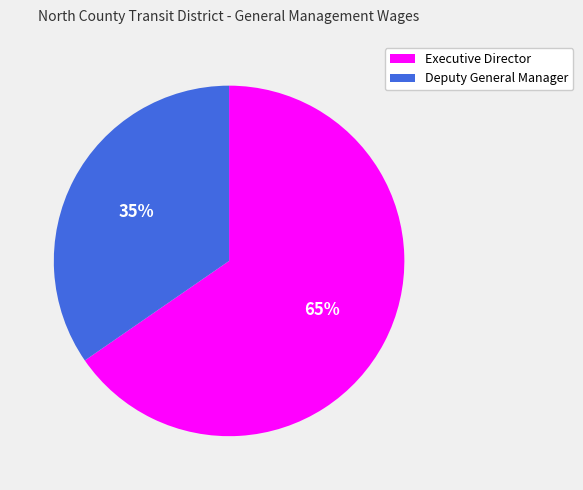

Is it true that Executive Director is 65% of the pie?

True